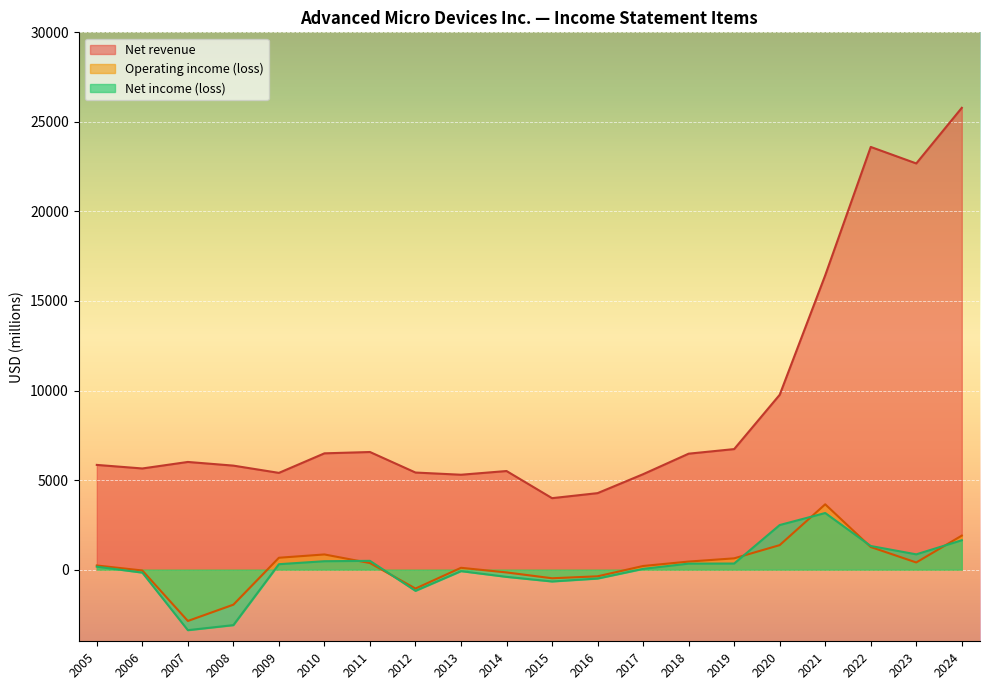

The value of Net revenue at 2018 is 2424. True or false?

False